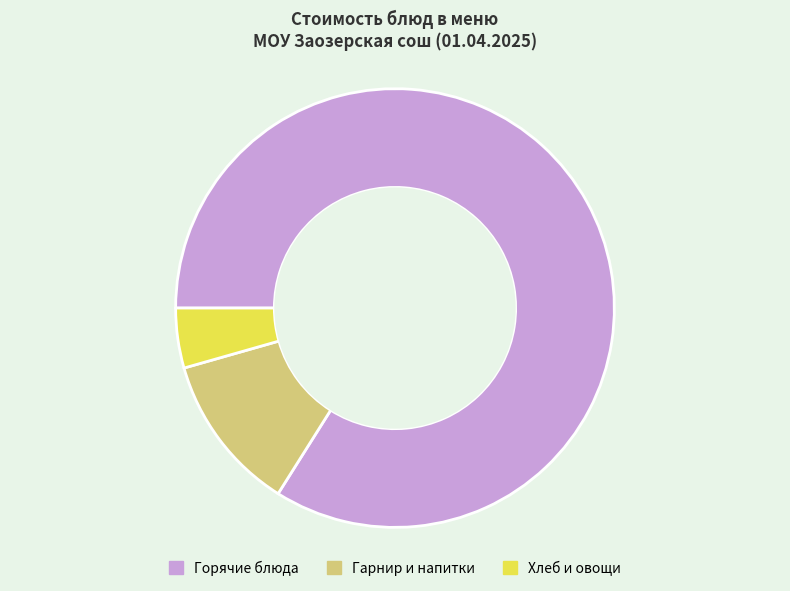

Do Горячие блюда and Хлеб и овощи together represent more than half of the pie?

Yes